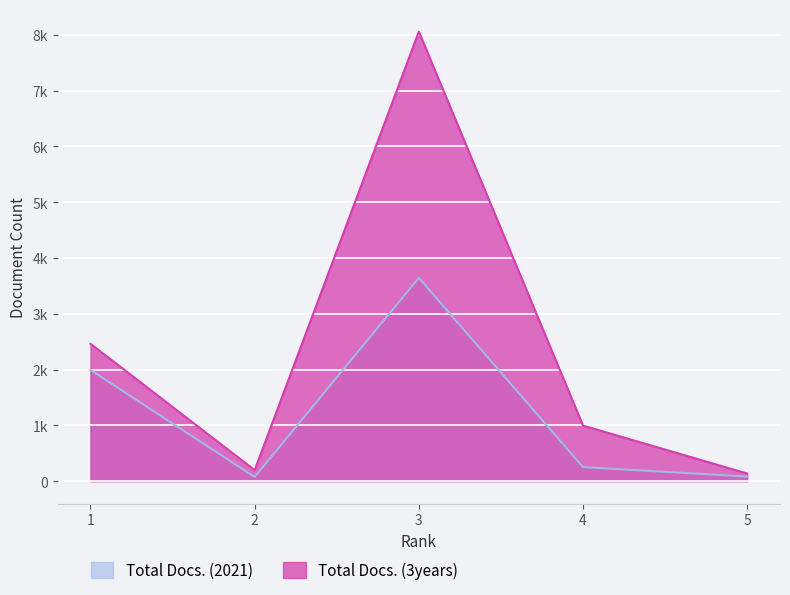

Between 2 and 5, which is larger?

5